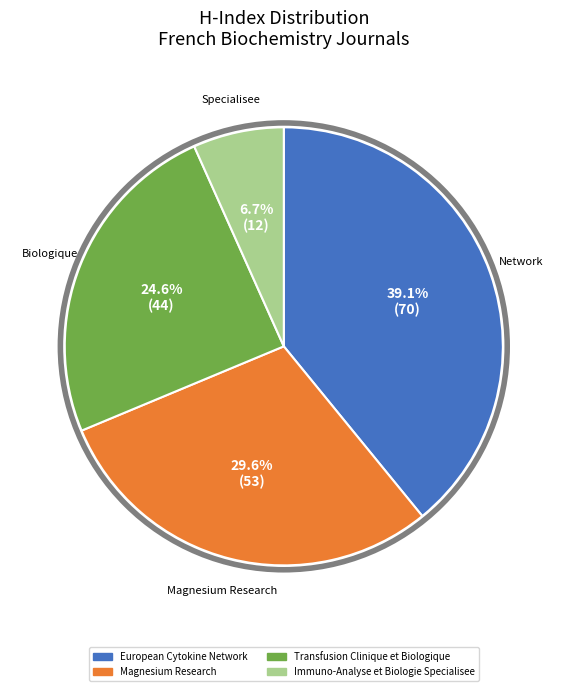

How many slices are in this pie chart?

4